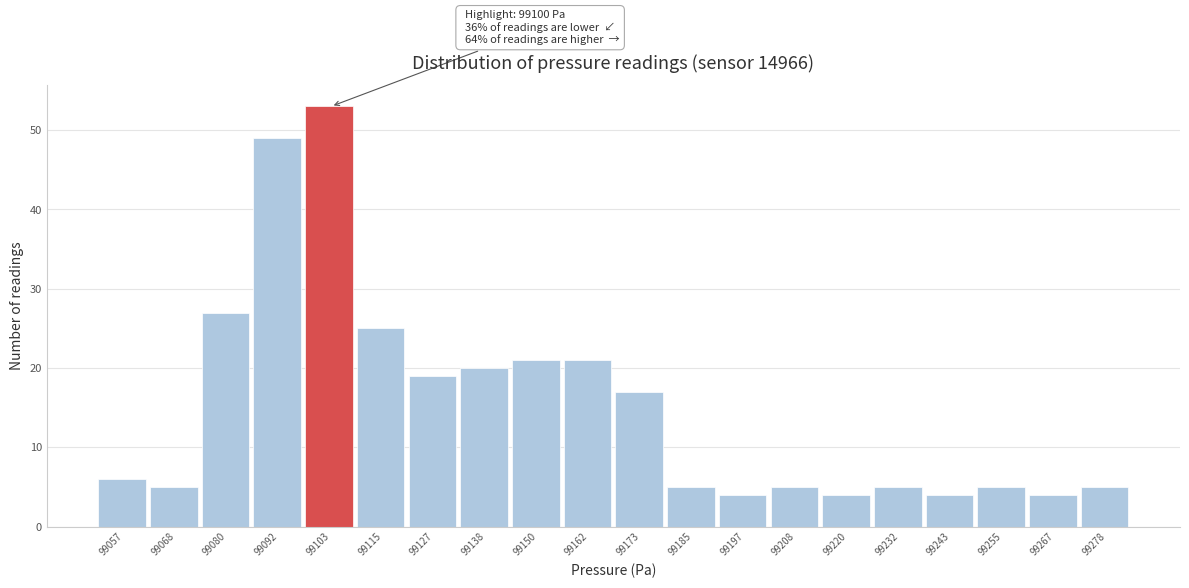

Which range on the x-axis has the tallest bar?

99098 to 99110